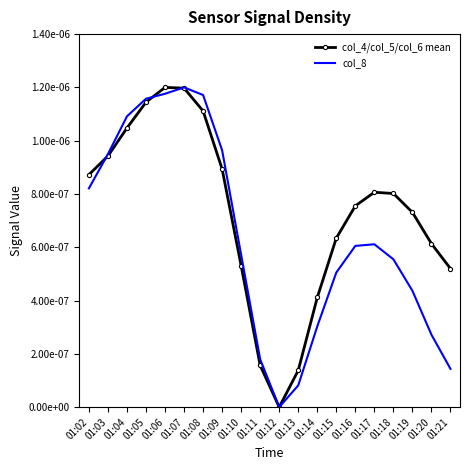

What are all the series names shown in the legend?

col_4/col_5/col_6 mean, col_8